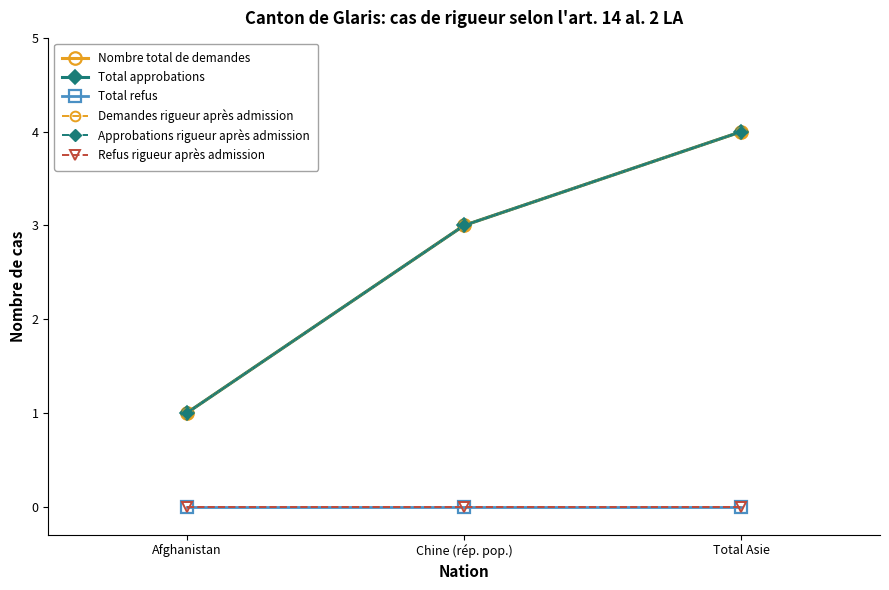

What are all the series names shown in the legend?

Nombre total de demandes, Total approbations, Total refus, Demandes rigueur après admission, Approbations rigueur après admission, Refus rigueur après admission